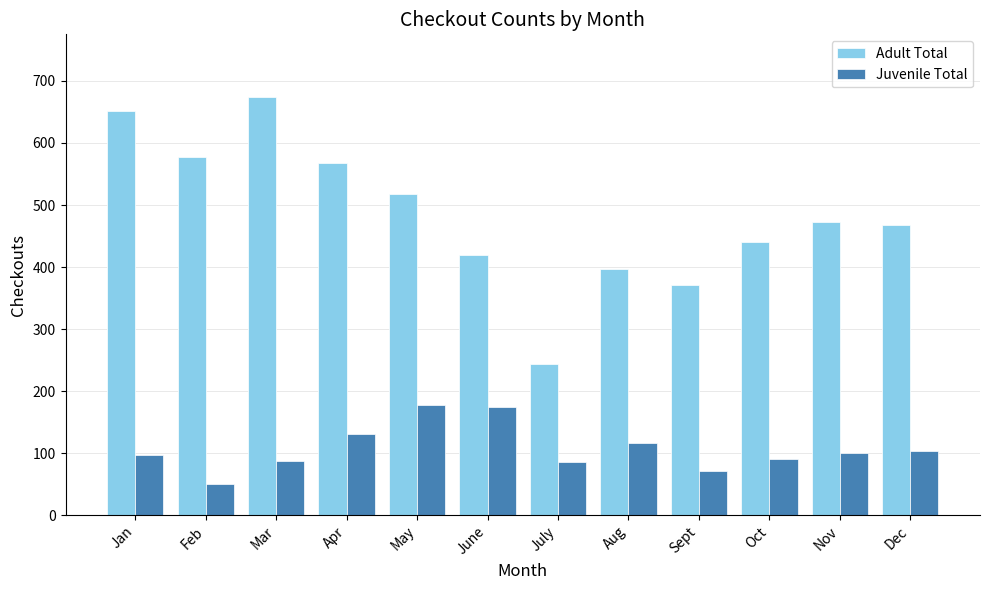

What is the difference between the Juvenile Total values at July and Mar?

2